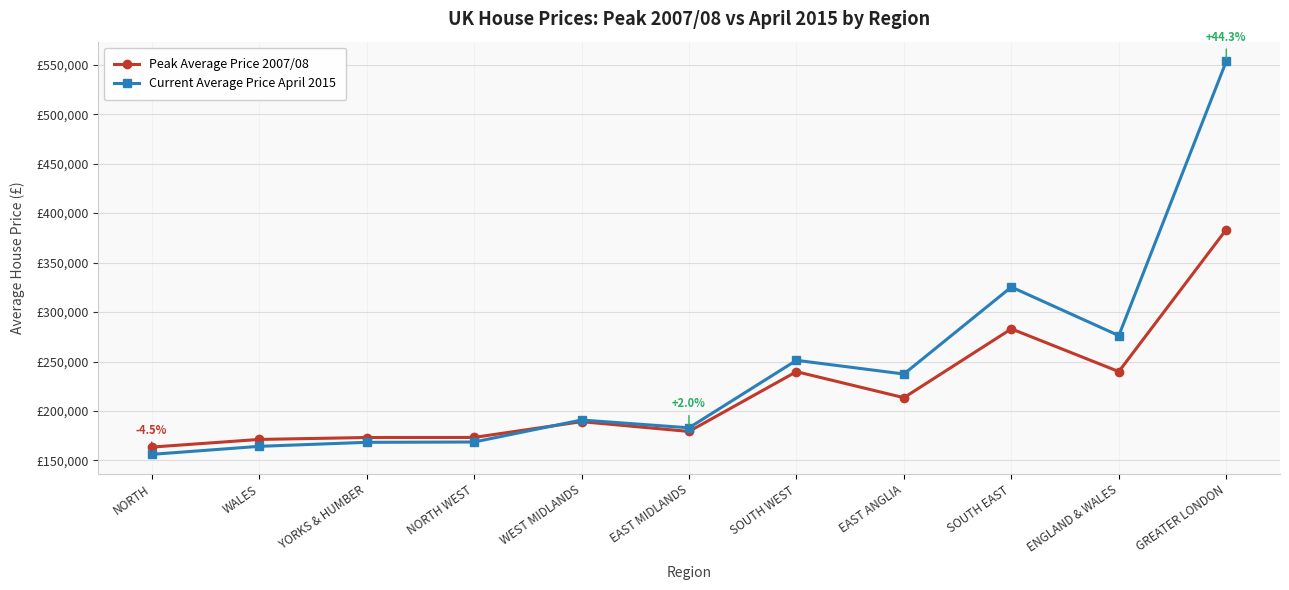

True or false: Current Average Price April 2015 has a value of 164280 at WALES.

True